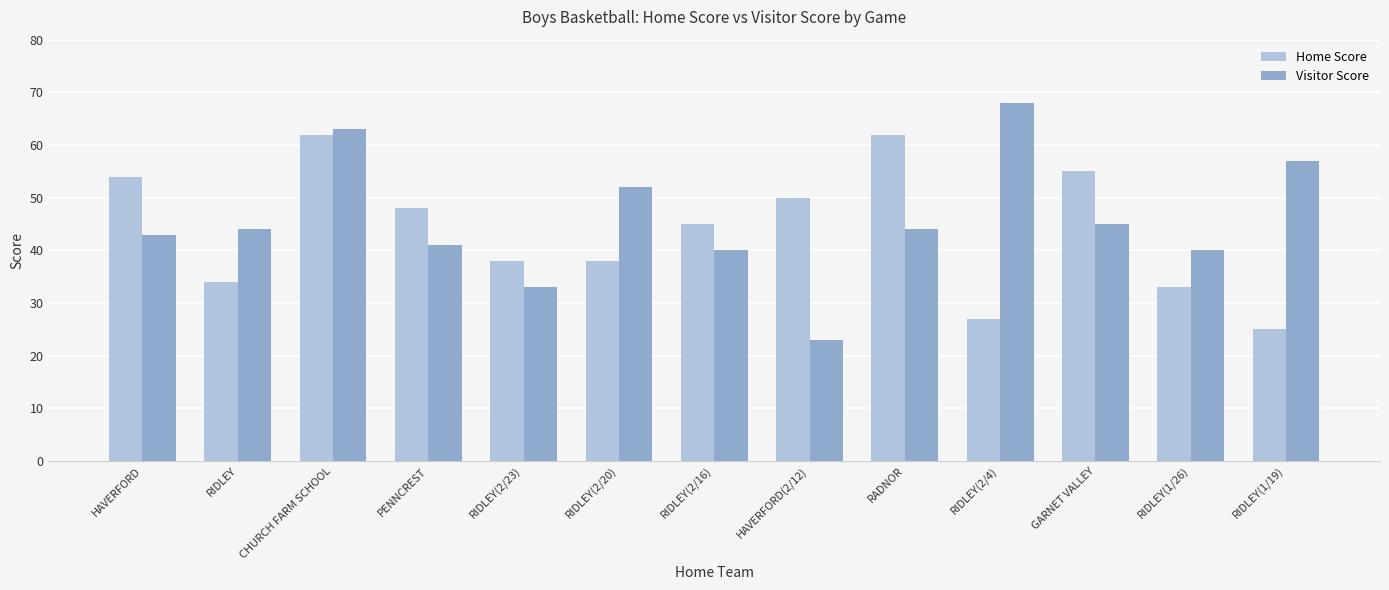

What is the label of the 9th bar from the left?

RADNOR